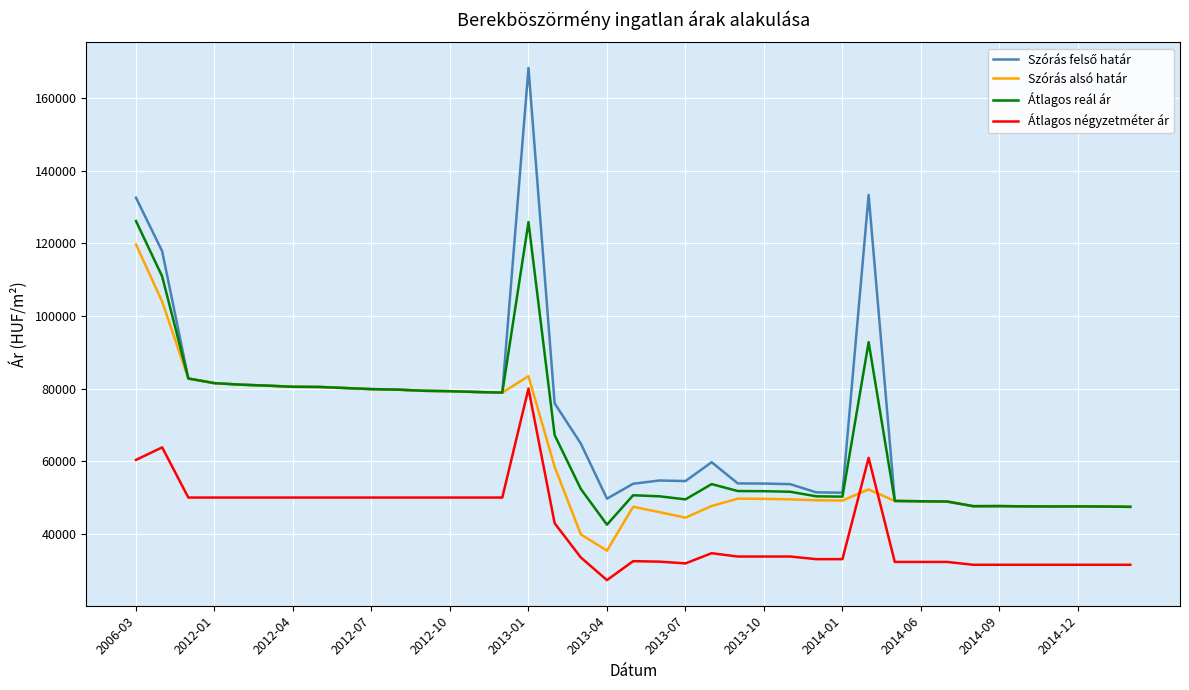

What is the lowest value of the Átlagos reál ár series?

42535